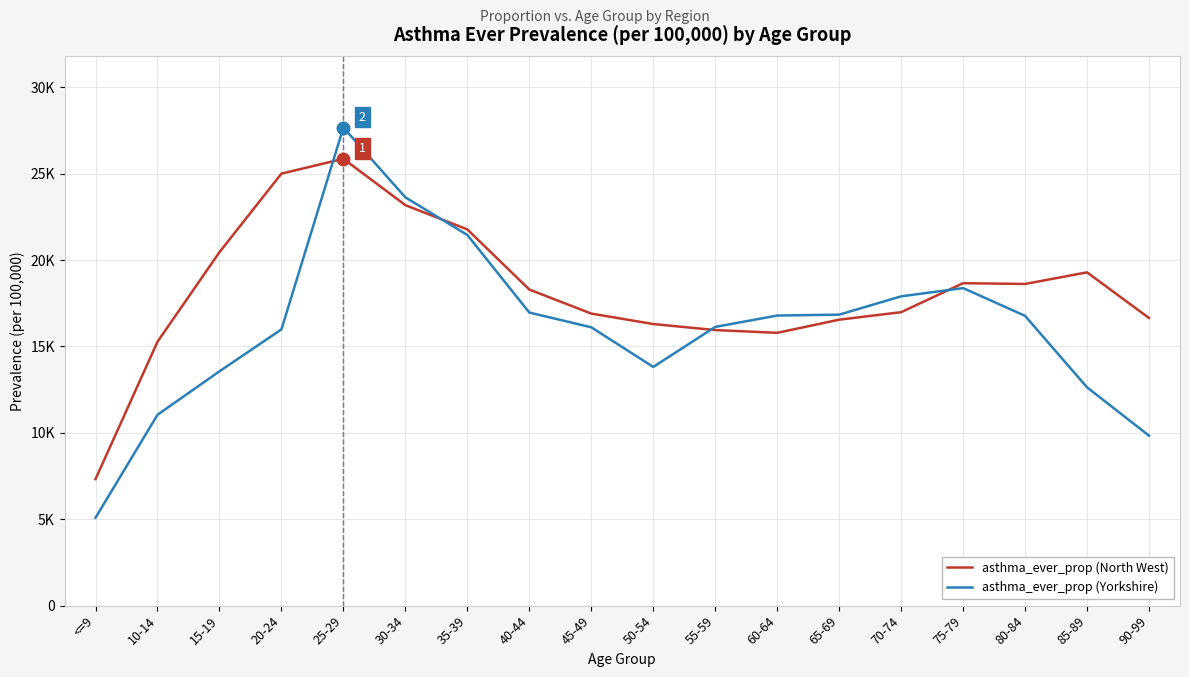

Rank the categories by asthma_ever_prop (Yorkshire) value from lowest to highest.

<=9, 90-99, 10-14, 85-89, 15-19, 50-54, 20-24, 45-49, 55-59, 80-84, 60-64, 65-69, 40-44, 70-74, 75-79, 35-39, 30-34, 25-29